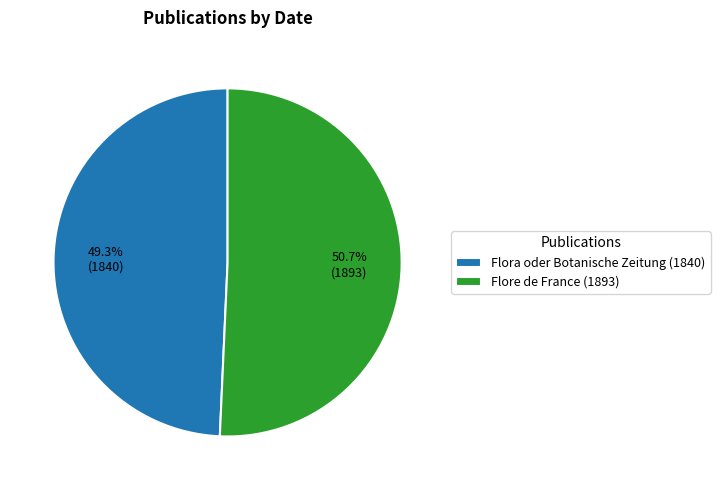

Is it true that Flore de France (1893) is 44% of the pie?

False